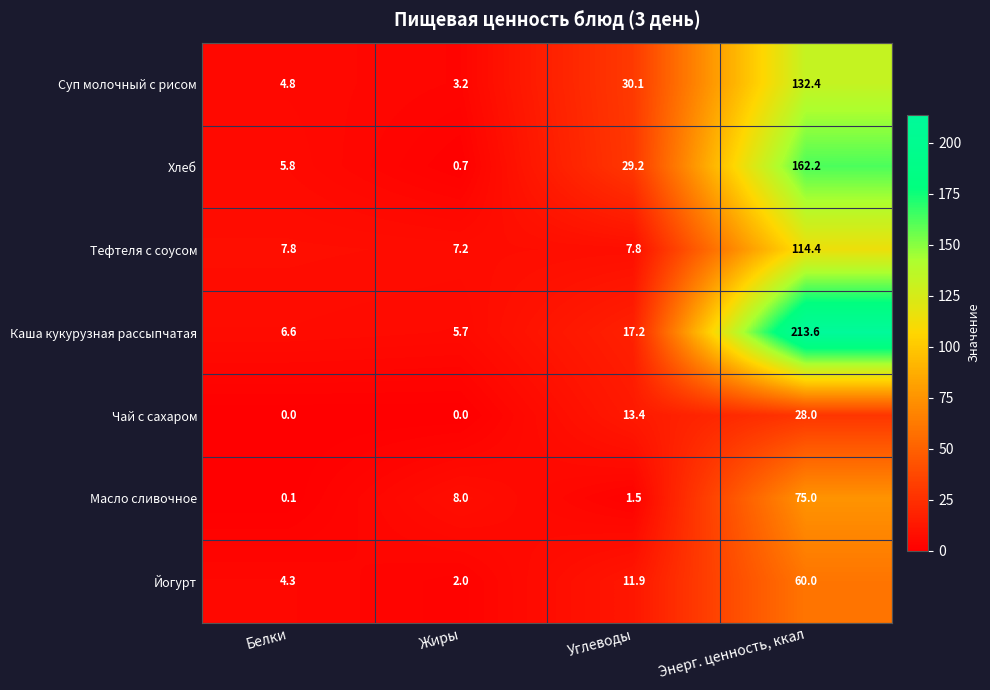

True or false: Йогурт has a value of 5.9 at Белки.

False